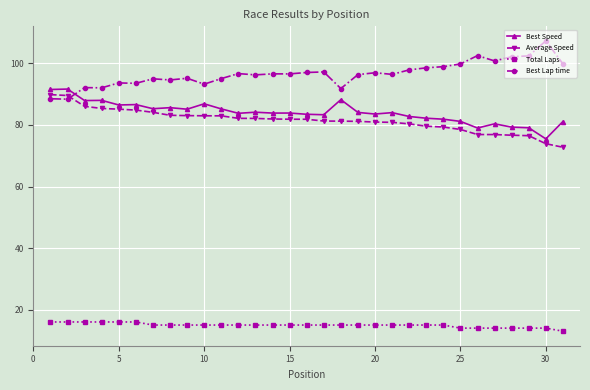

Count the number of data series in this chart.

4